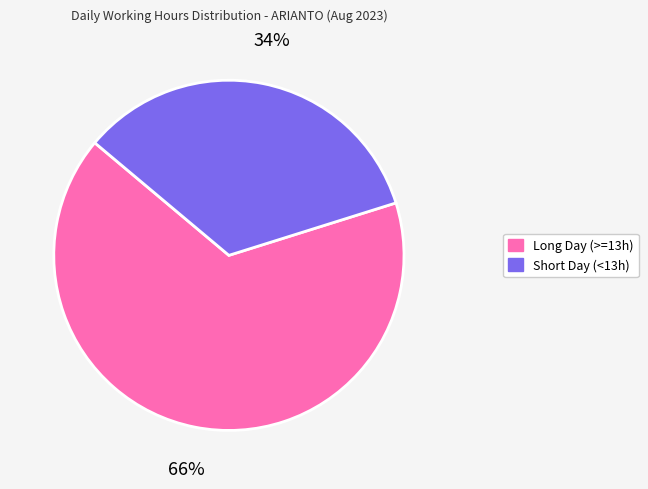

To the nearest percent, what is the difference between the largest and smallest slice percentages?

32%